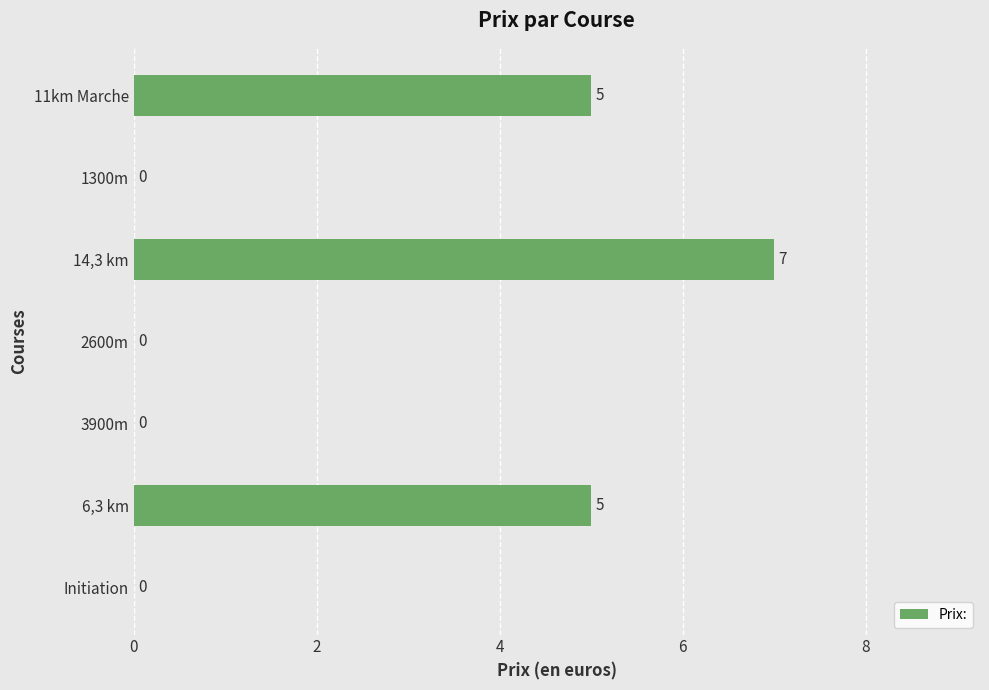

True or false: the data shows 5 at 11km Marche.

True